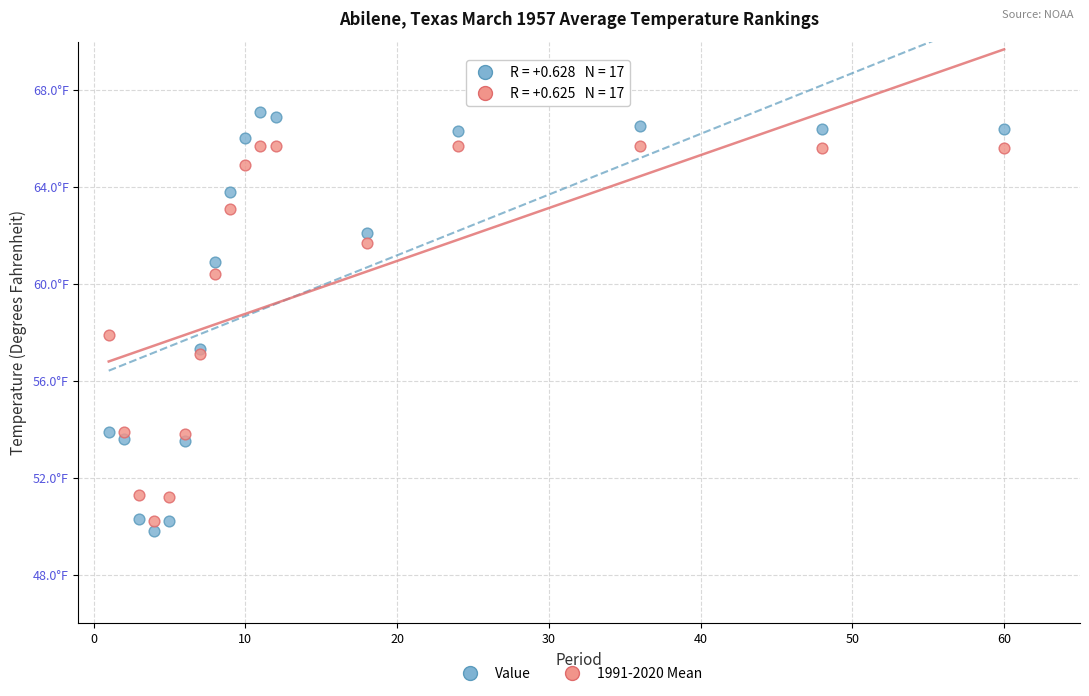

Which series reaches the minimum Y coordinate?

Value